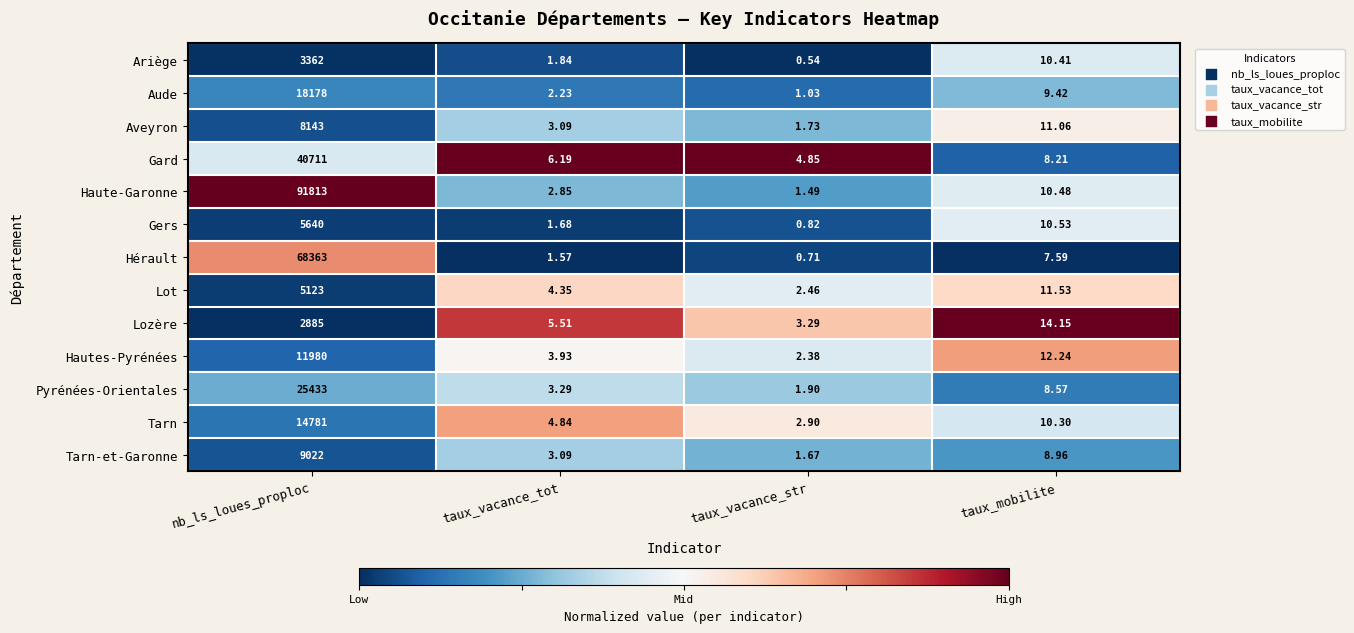

Which category has the lowest value across all series?

taux_vacance_str